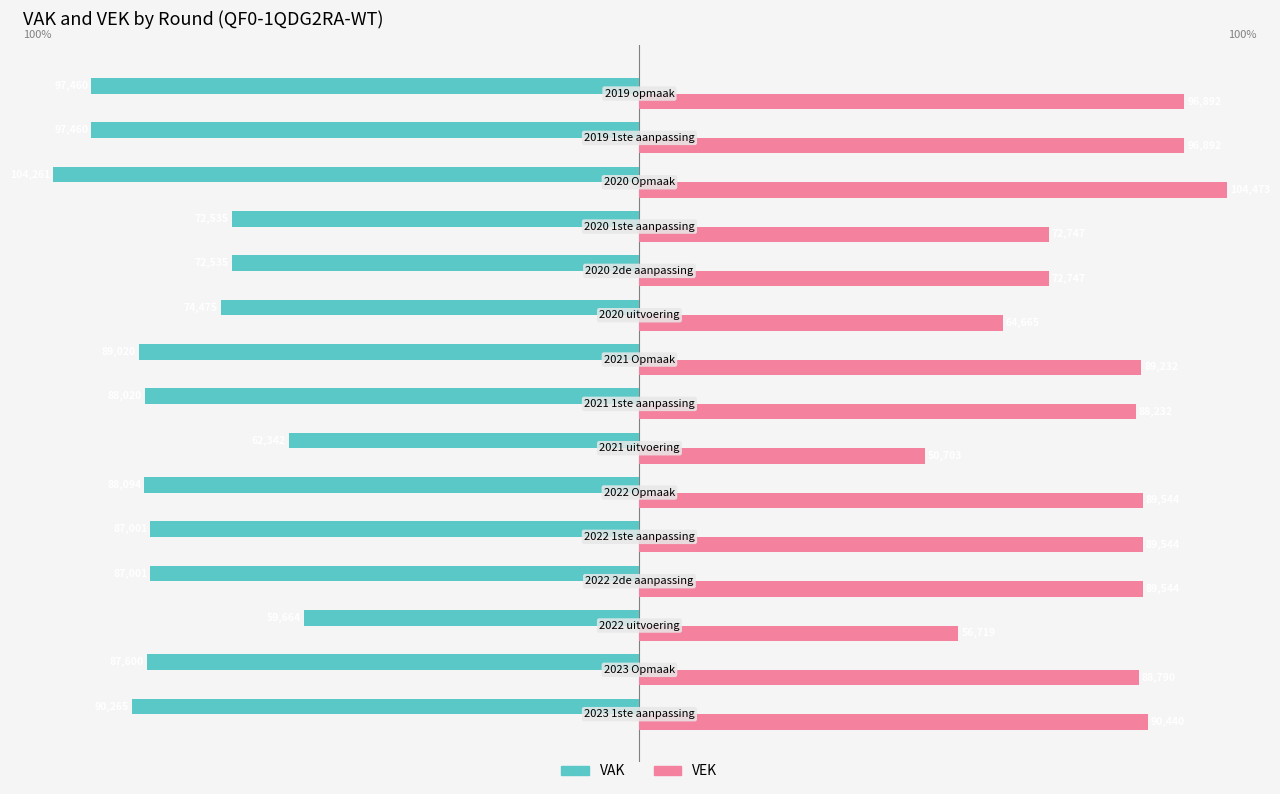

How many bars are there in total?

30